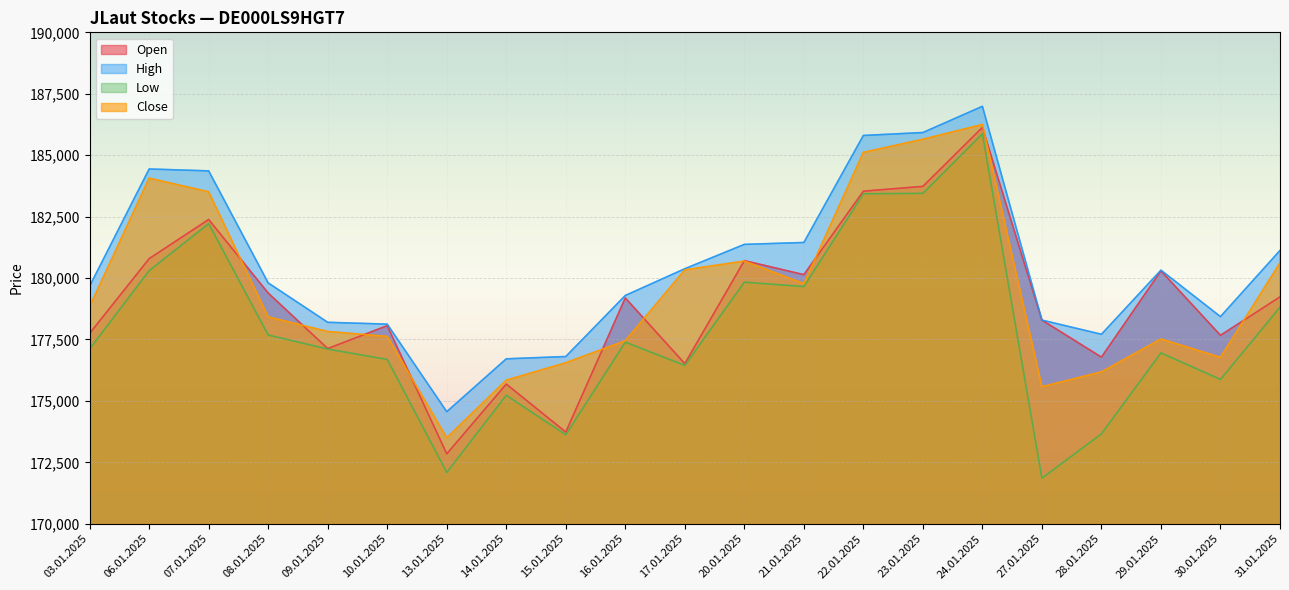

True or false: Low has a value of 179833 at 20.01.2025.

True